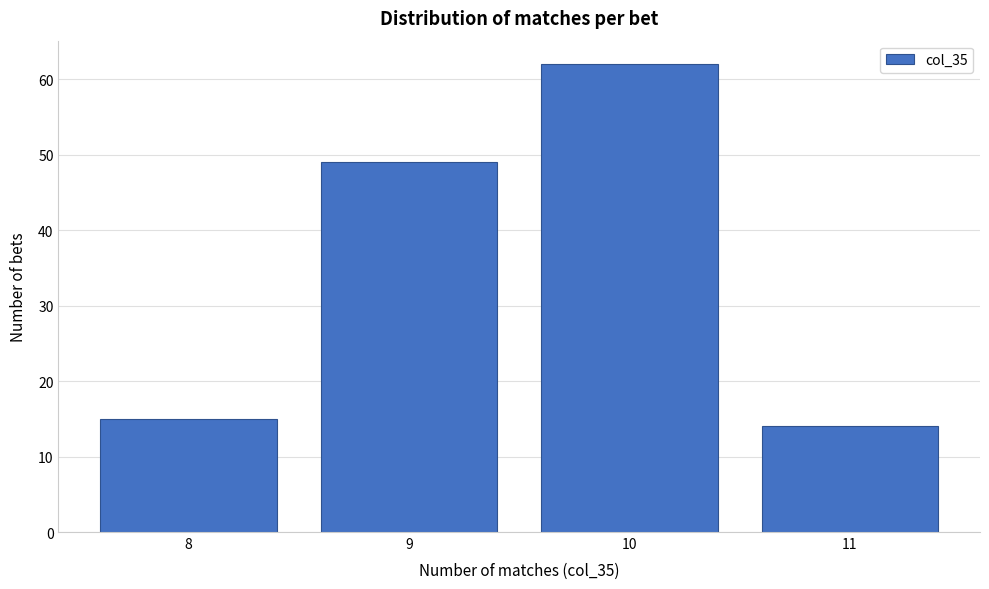

Reading right to left, extract all data points from this chart.

14	62	49	15